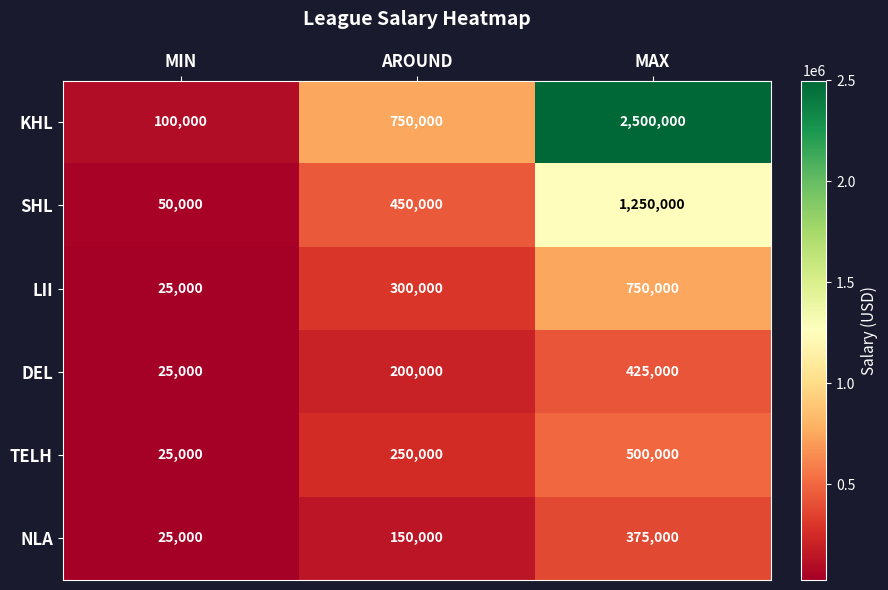

Is it true that DEL equals 425000 at MAX?

True